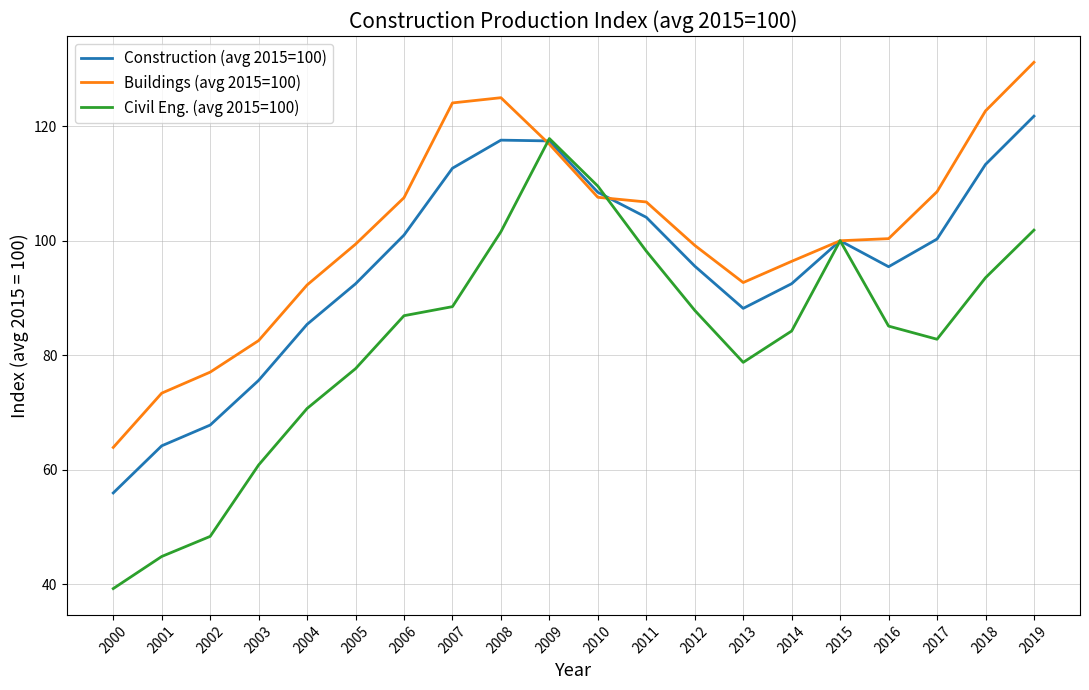

How many interior local valleys does the Civil Eng. (avg 2015=100) series have?

2